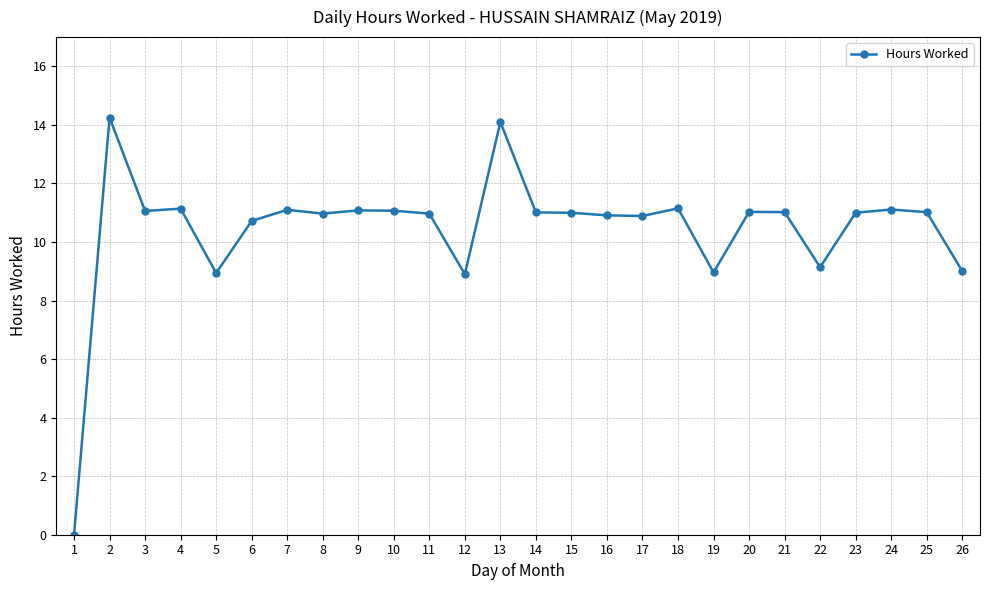

What is the average value?

10.4